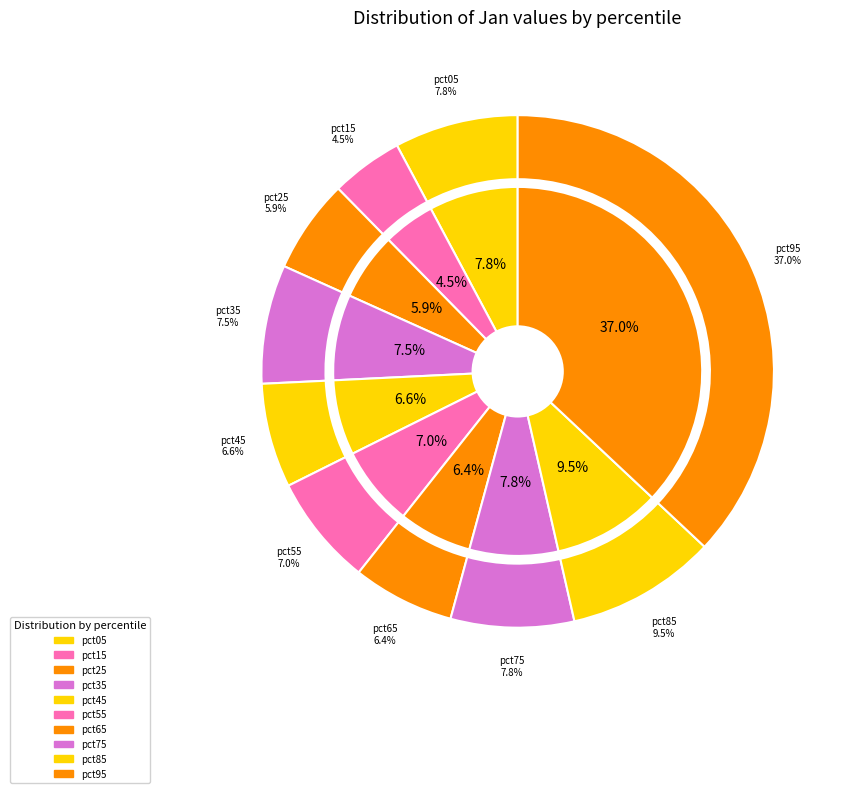

Is pct15 the majority of the pie?

No